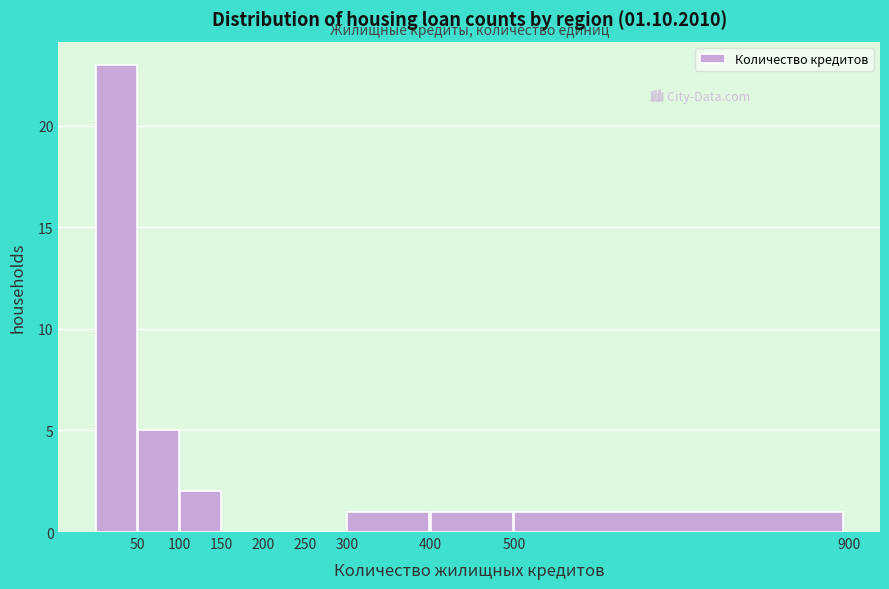

Over which range of the x-axis is the bar tallest?

0 to 50